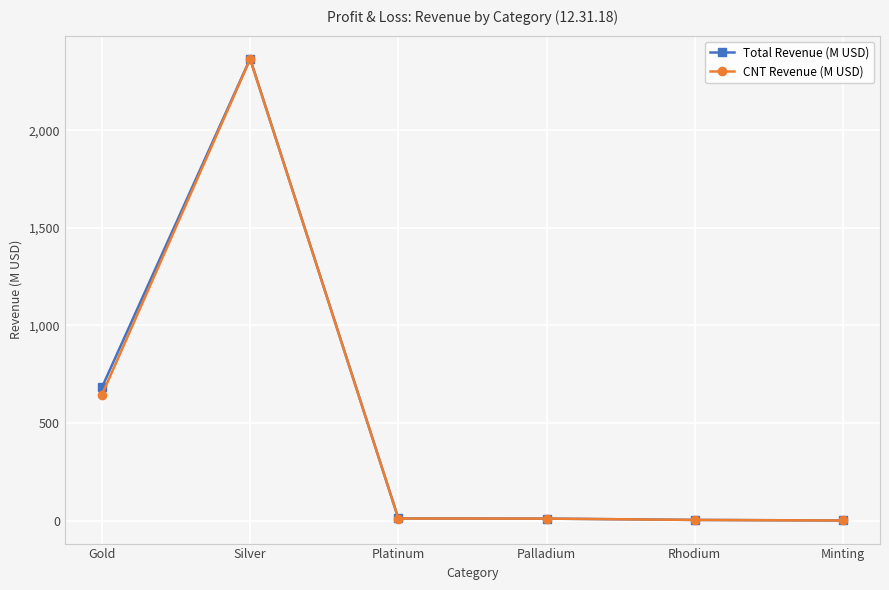

What is the label of the 4th point from the left?

Palladium